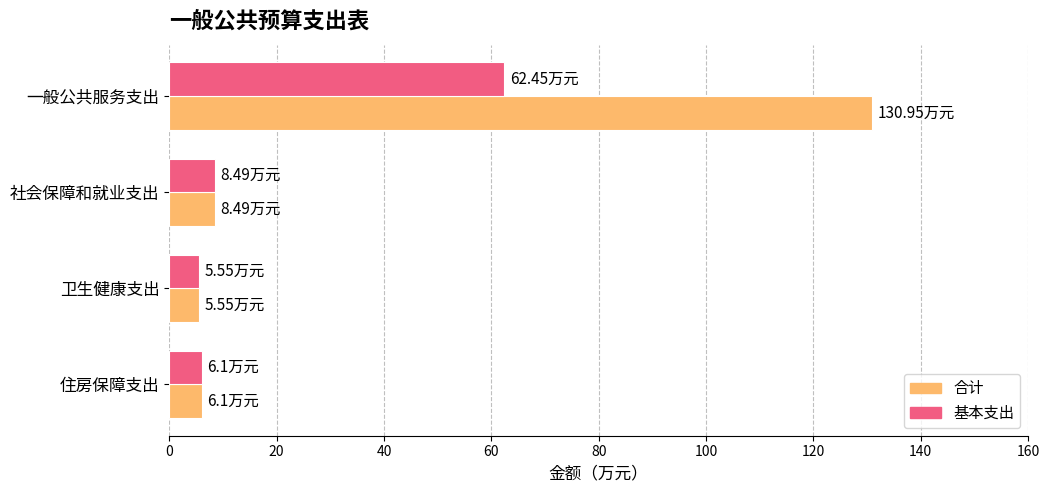

Which category has the highest value in the 合计 series?

一般公共服务支出